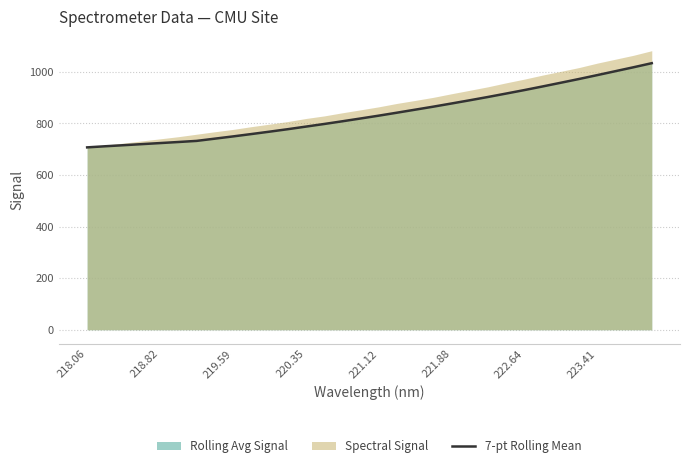

Is it true that 7-pt Rolling Mean equals 724.1 at 218.82?

True